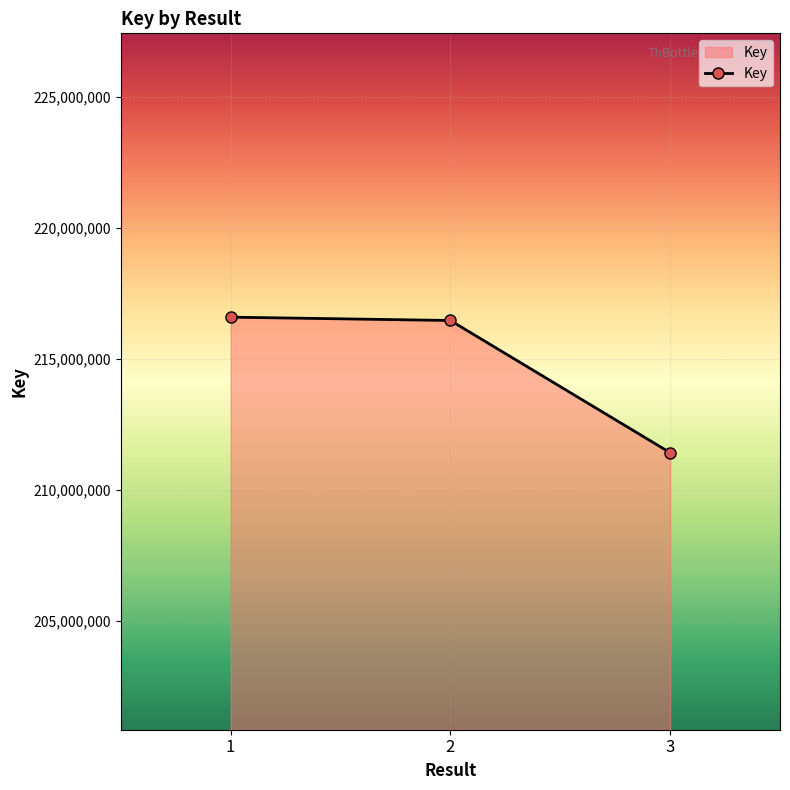

What is the sum of all values?

644460814